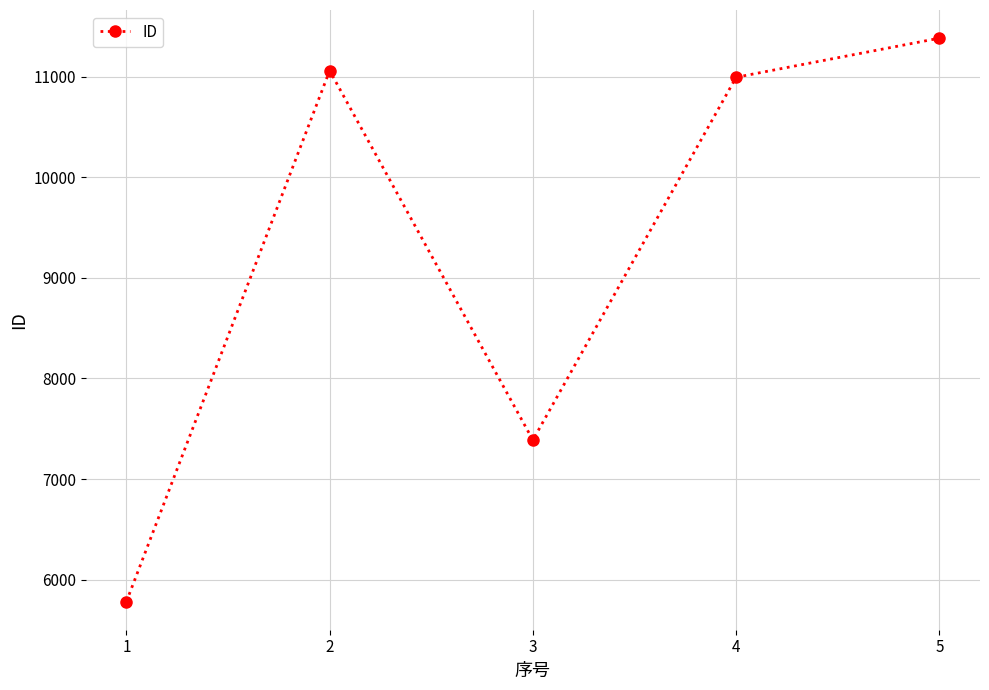

What is the smallest value displayed?

5782